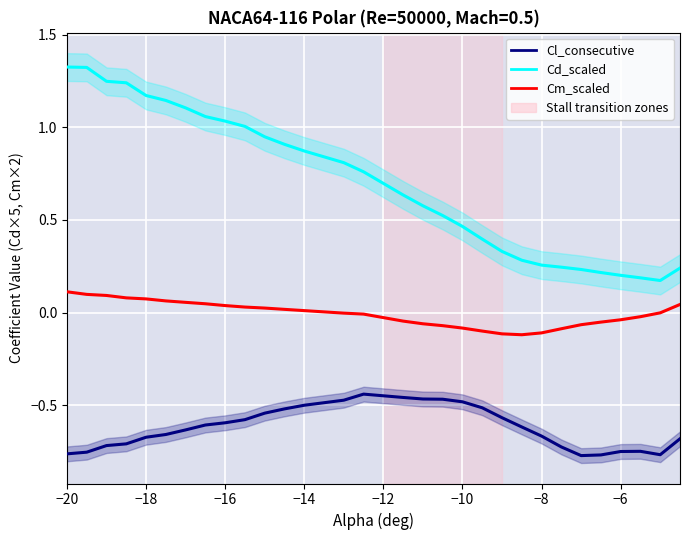

Is this an area chart (filled region under the line)?

No